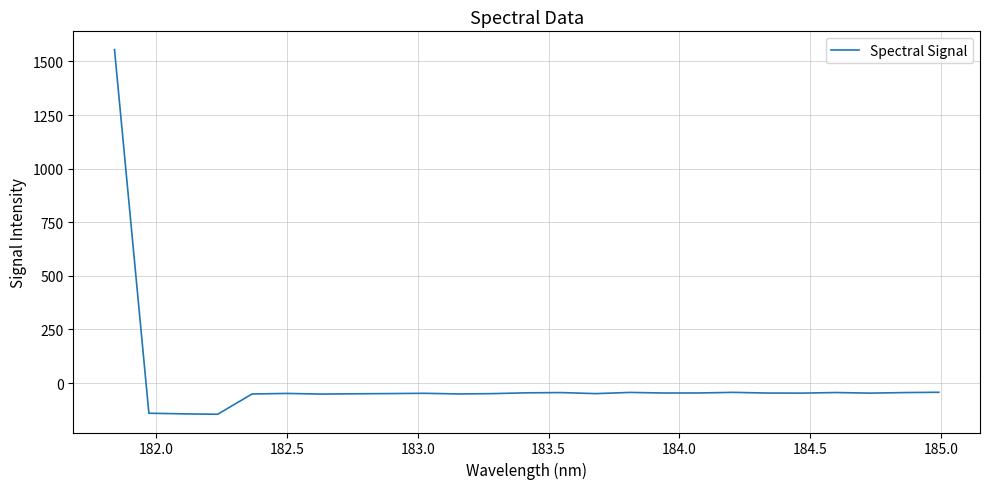

What is the smallest value displayed?

-145.4